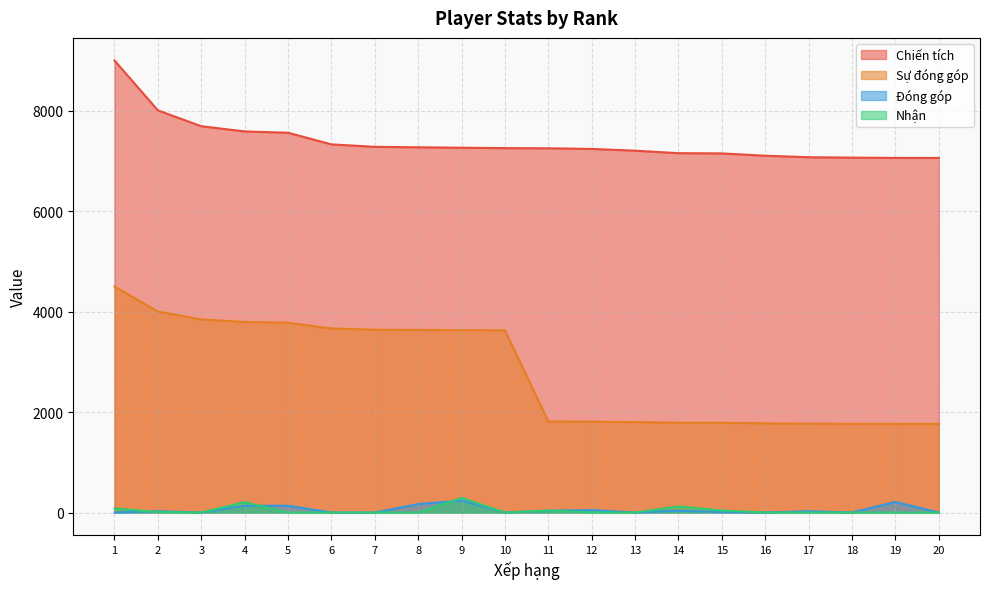

At which category is the sum across all series the highest?

1